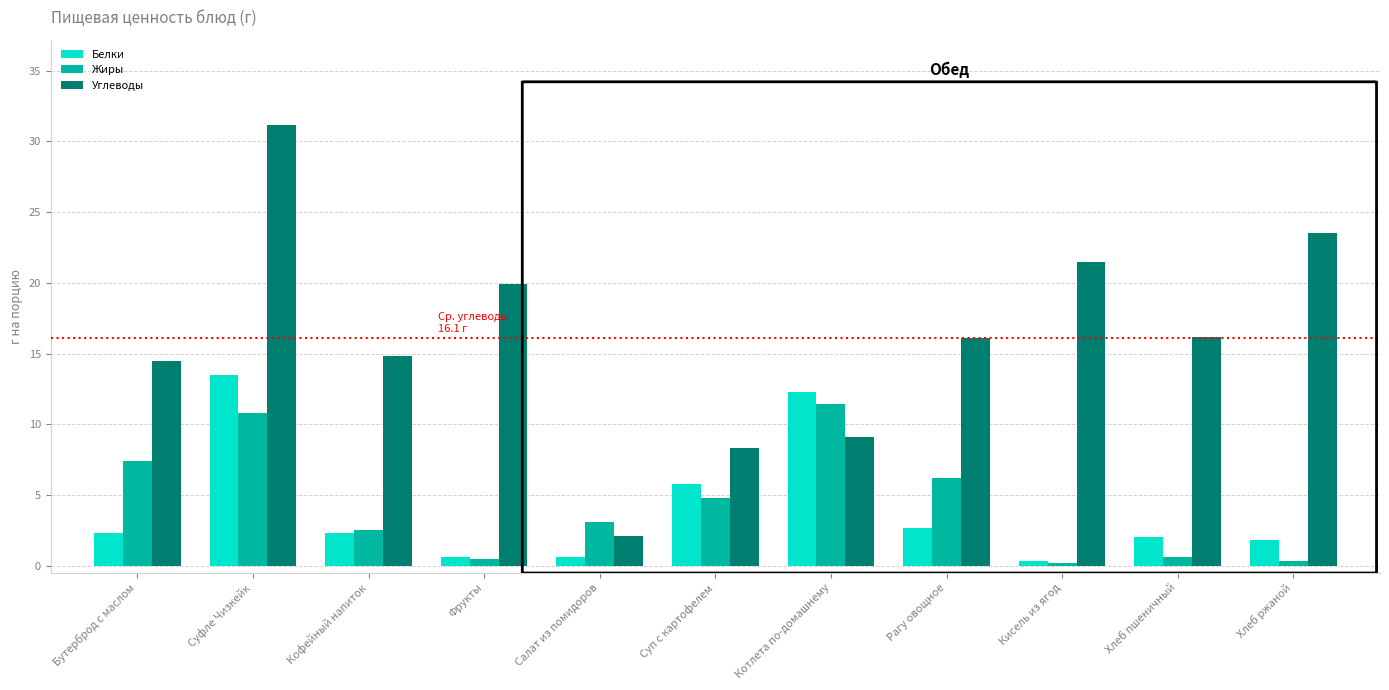

How many groups of bars are there?

11